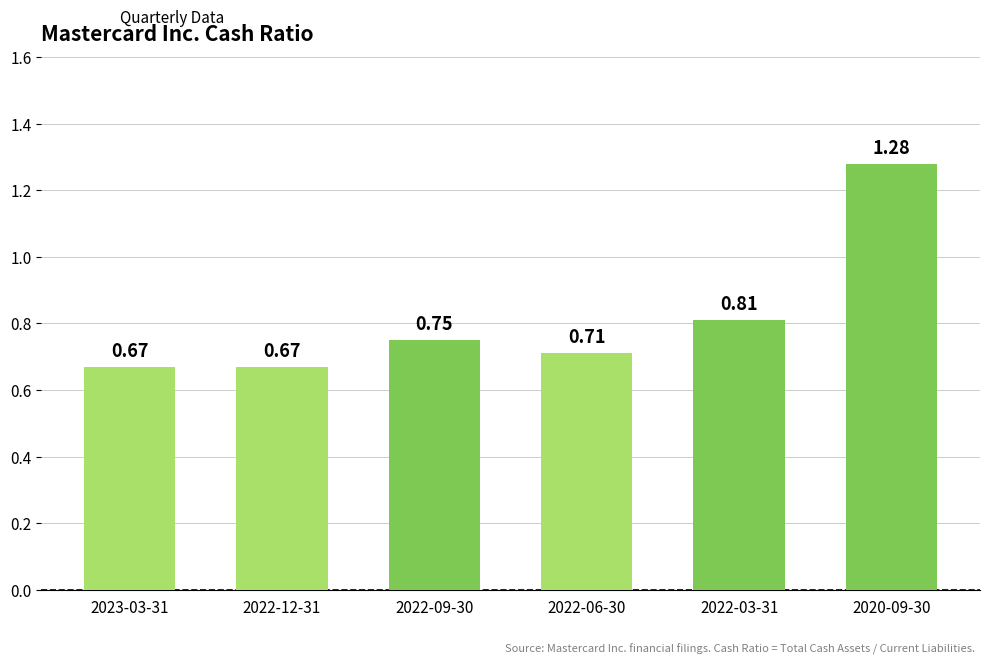

Is it true that the value at 2022-03-31 is 0.4?

False